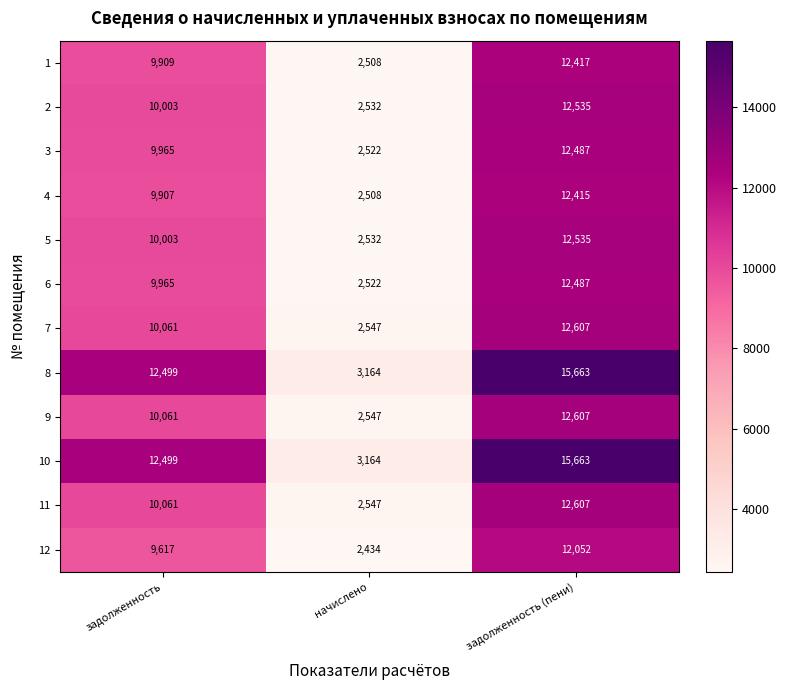

Which category has the highest value in the 12 series?

задолженность (пени)